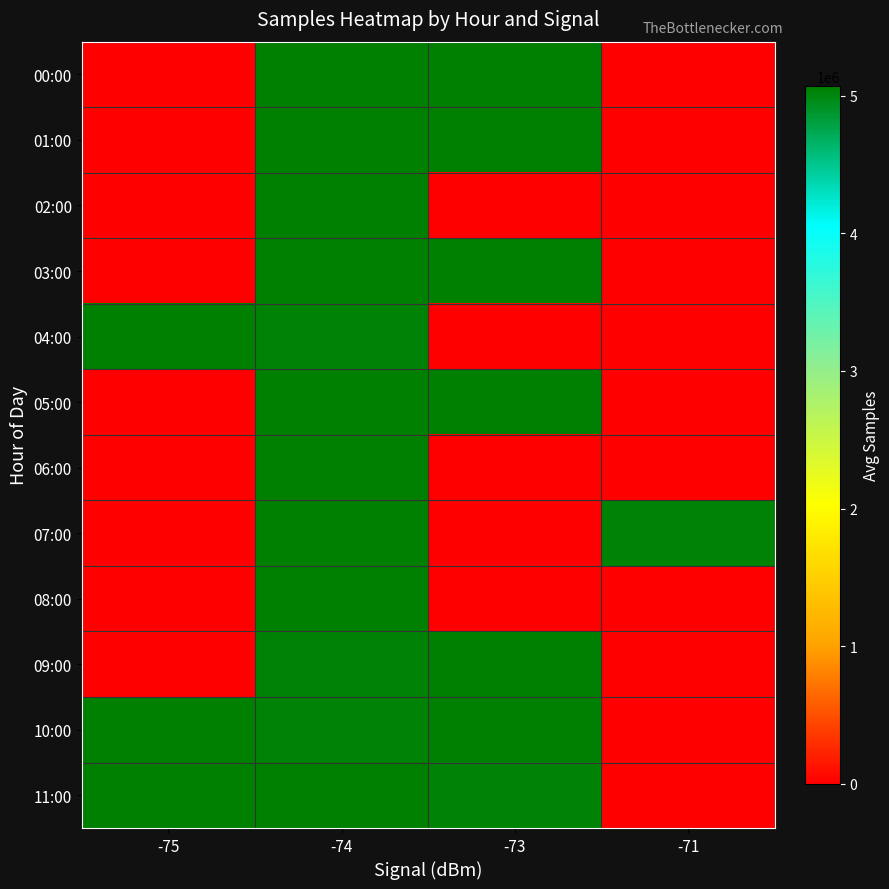

What is the total value across all series at -74?

60728713.7